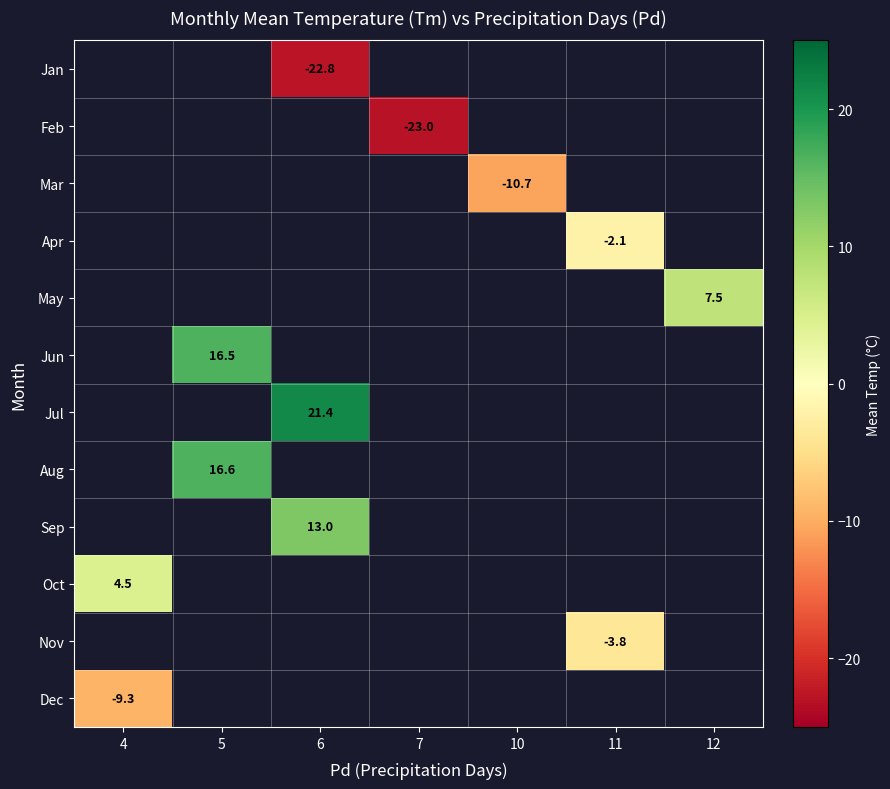

Which series has the widest spread of values?

Oct